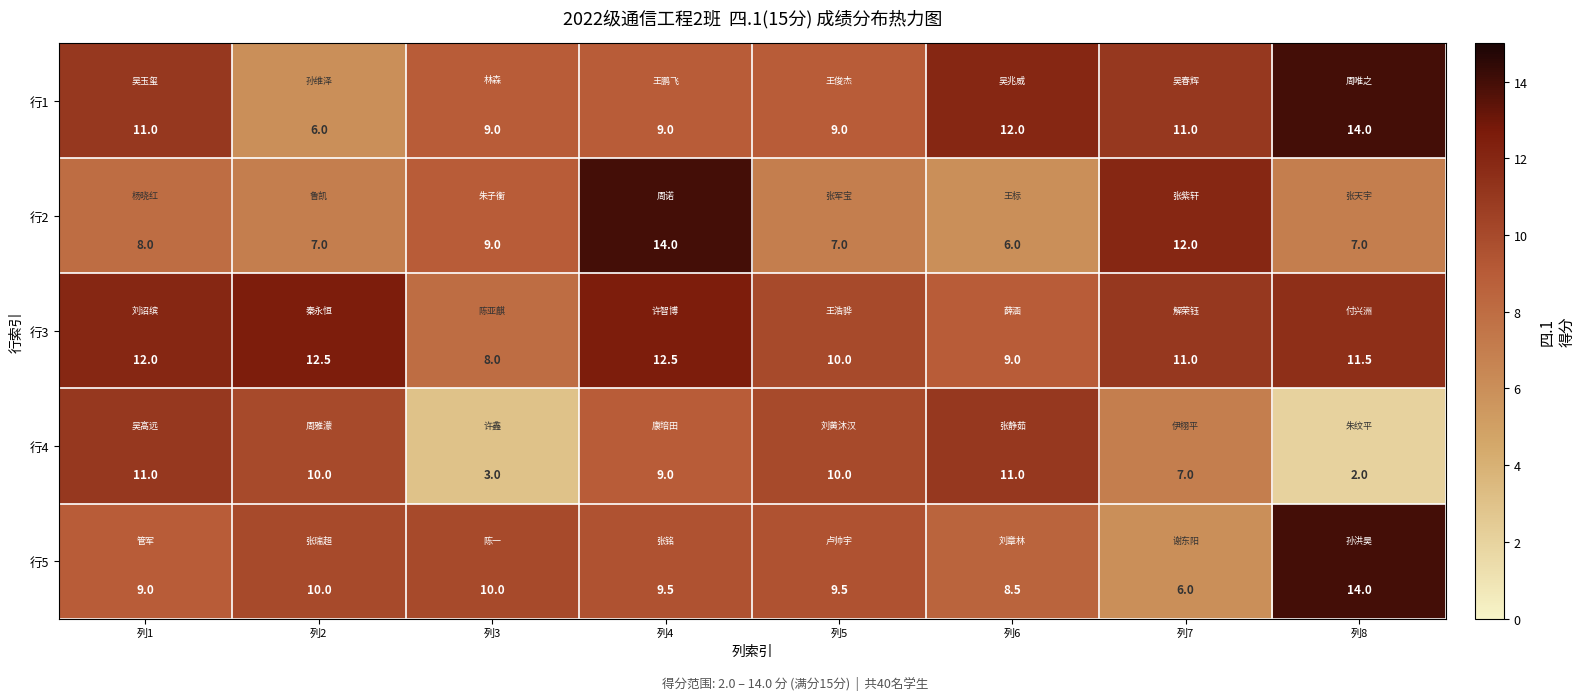

At which category is the sum across all series the highest?

列4